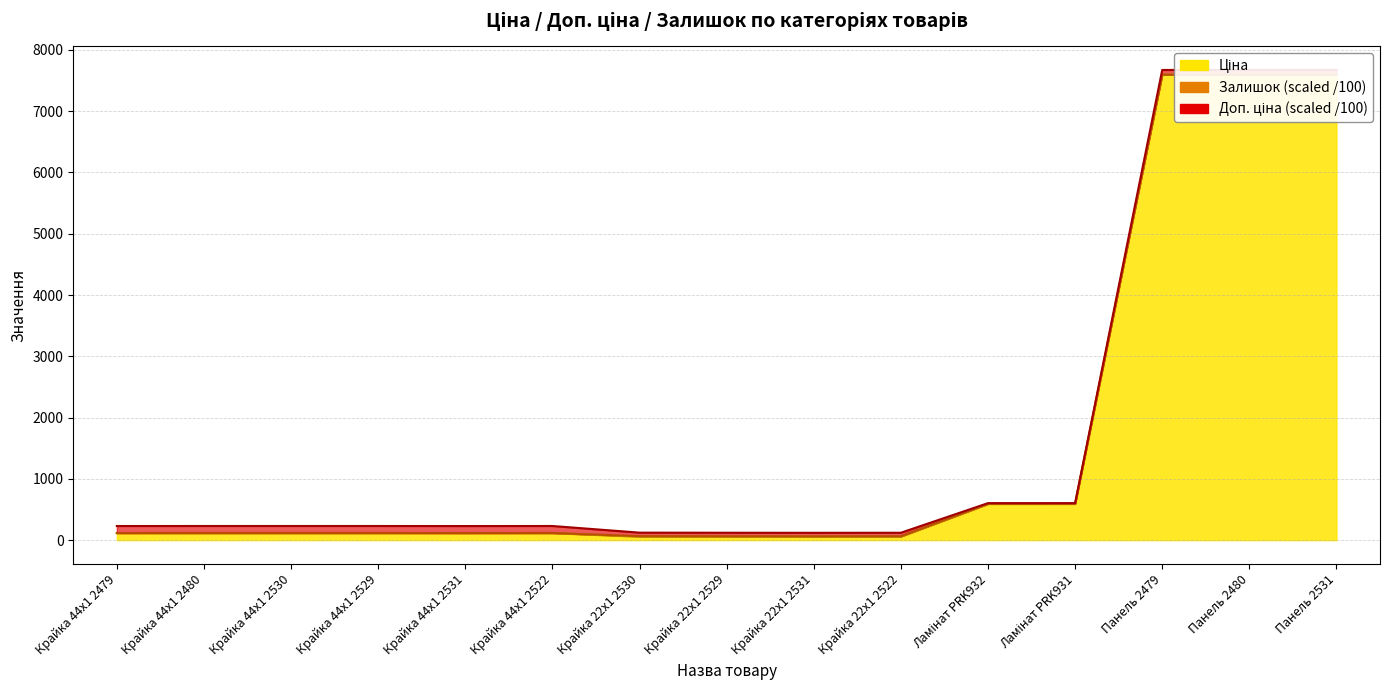

What position from the left is Крайка 22x1 2529?

8